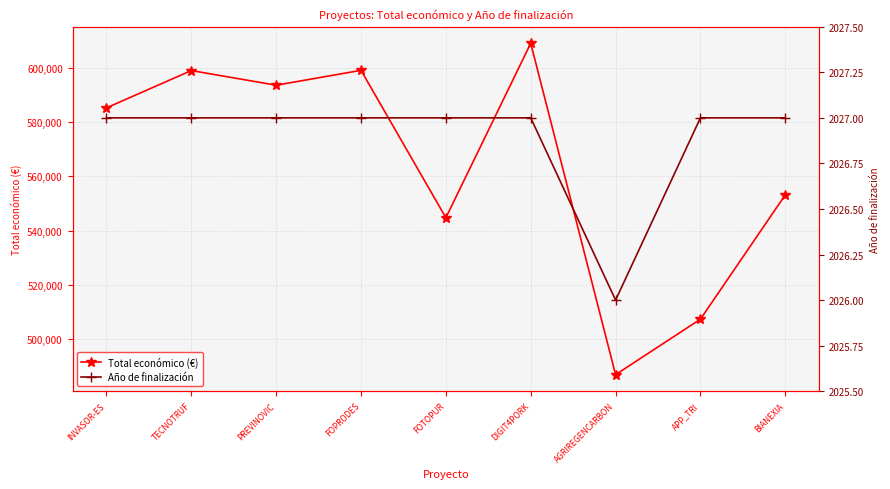

At how many categories does at least one series exceed 462046?

9